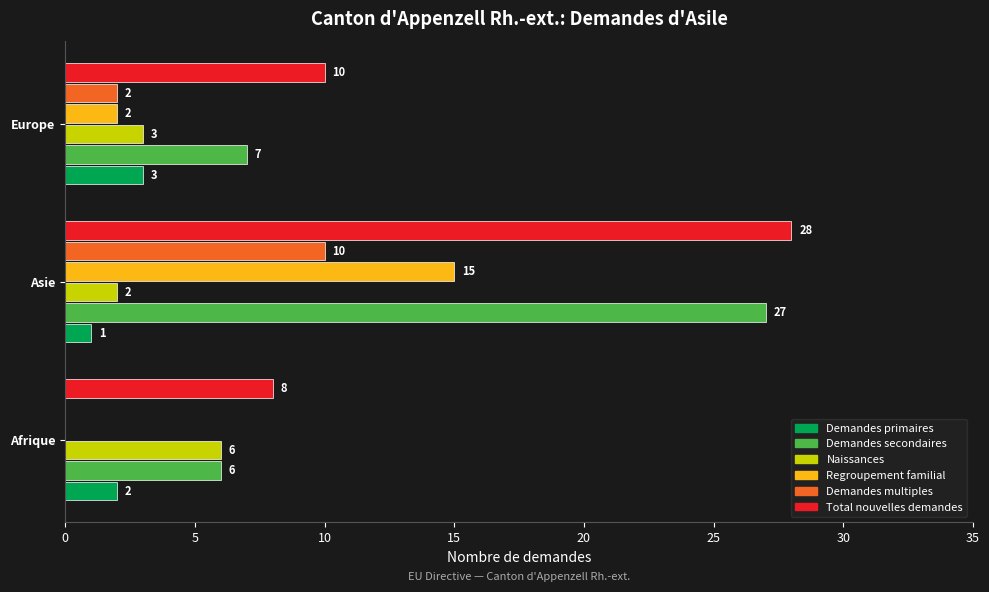

How many data points does each series have?

3